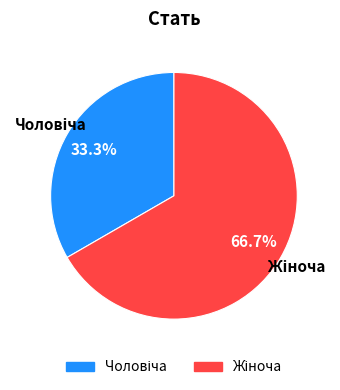

Is there a majority slice in this chart?

Yes